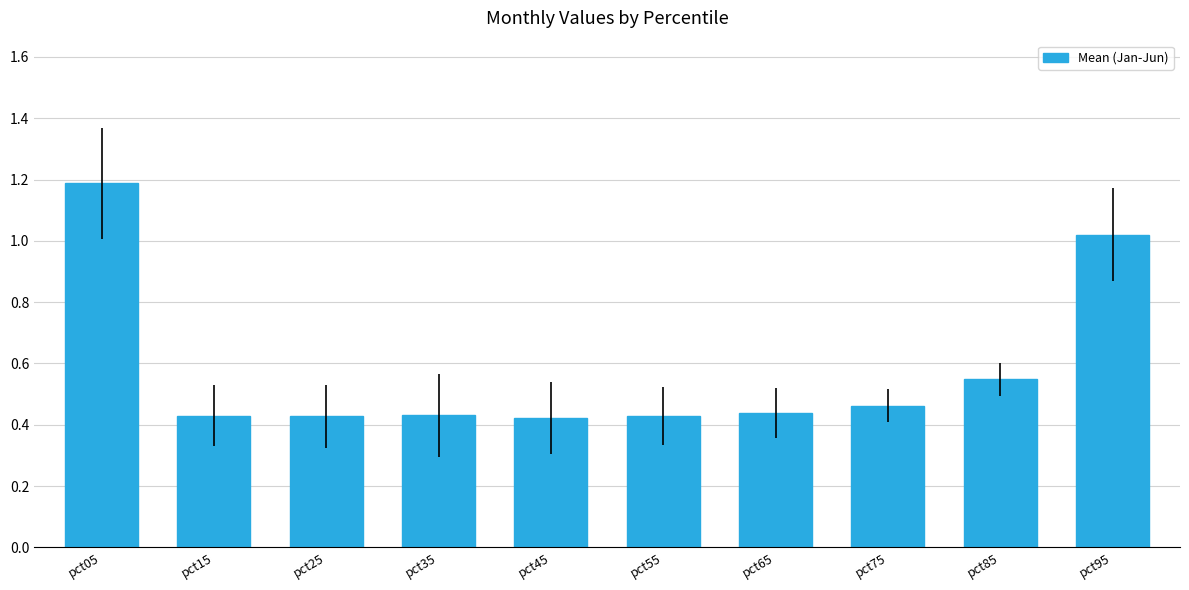

Is it true that the value at pct85 is 0.9?

False